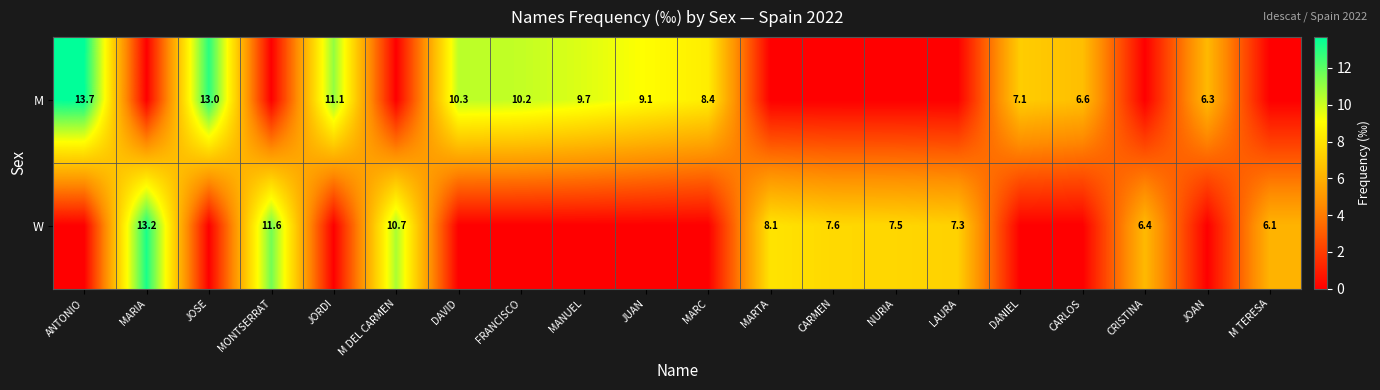

What is the difference between the M values at CARLOS and MANUEL?

3.1